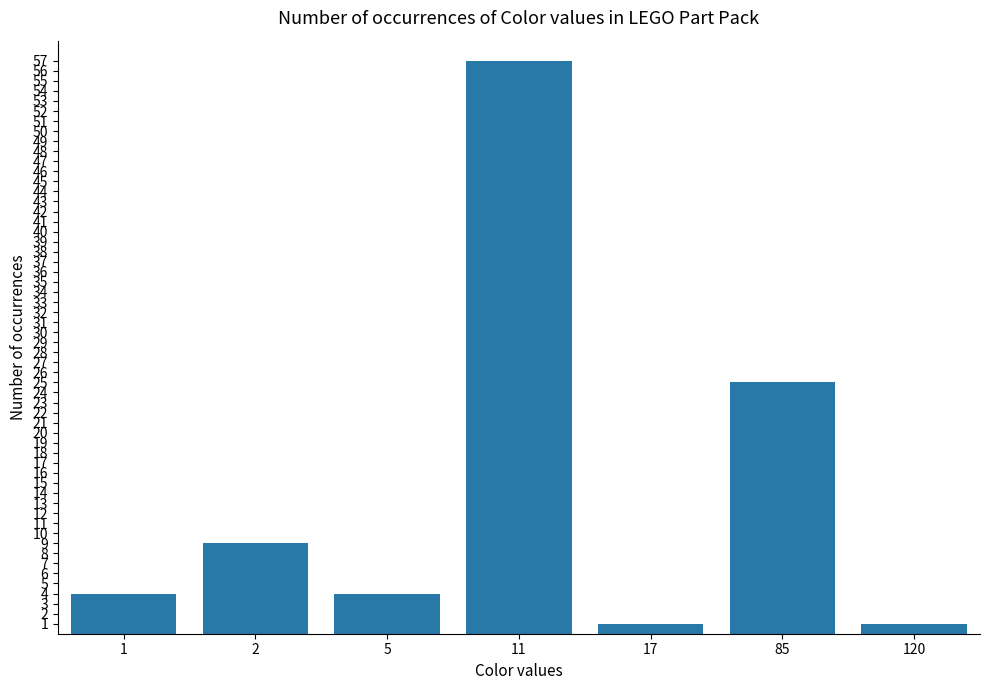

Reading left to right, list all the values displayed in this chart.

4	9	4	57	1	25	1